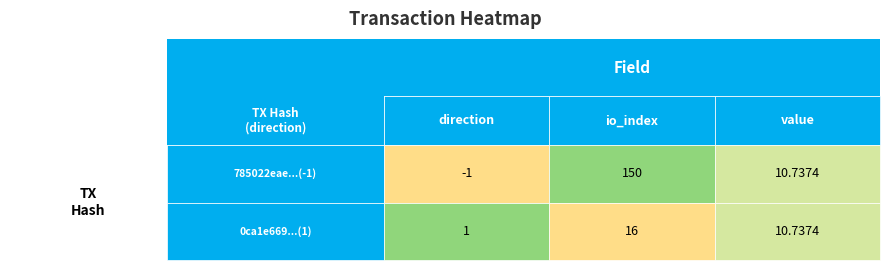

How many data points does each series have?

3